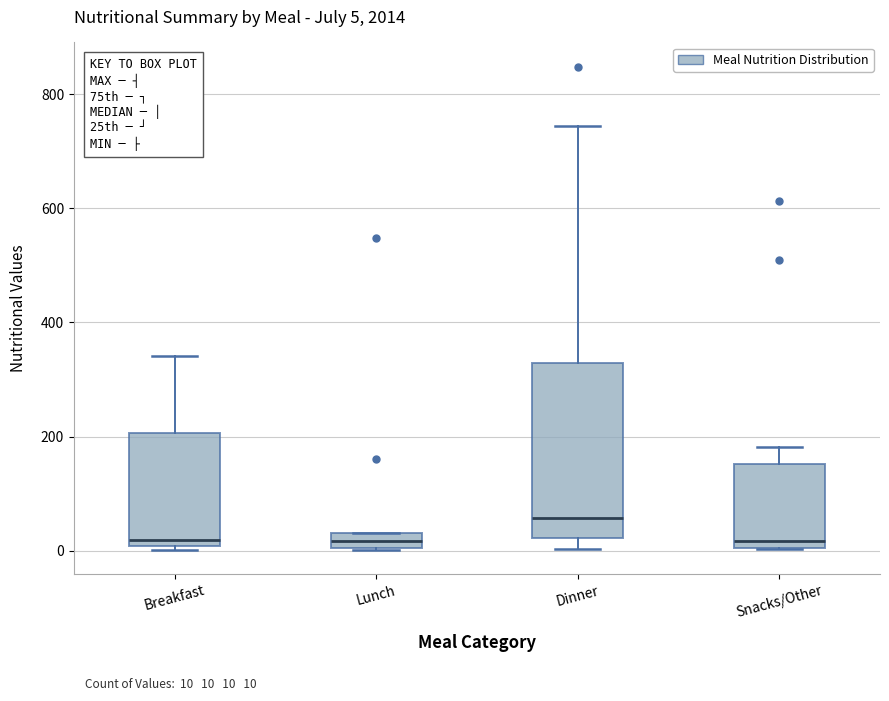

Comparing the boxes themselves (not the whiskers), which one is the tallest?

Dinner